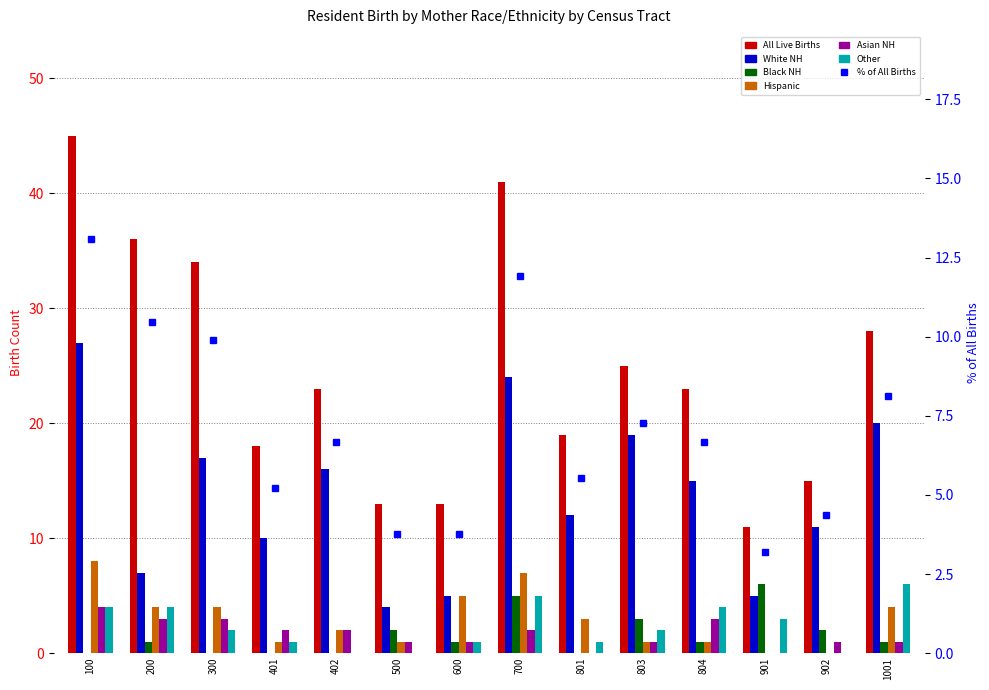

At how many categories does at least one series exceed 28?

4